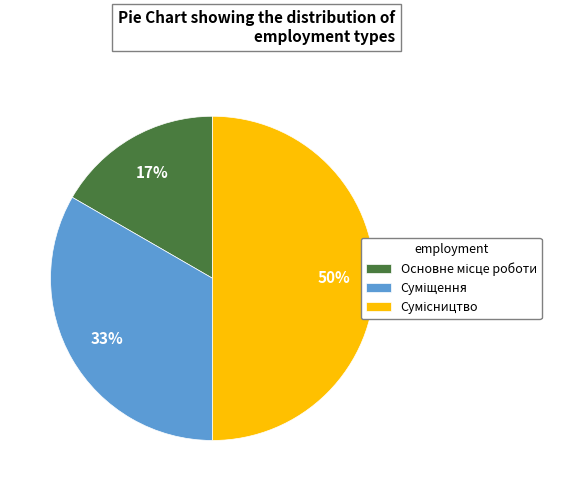

To the nearest percent, what is the difference between the largest and smallest slice percentages?

33%